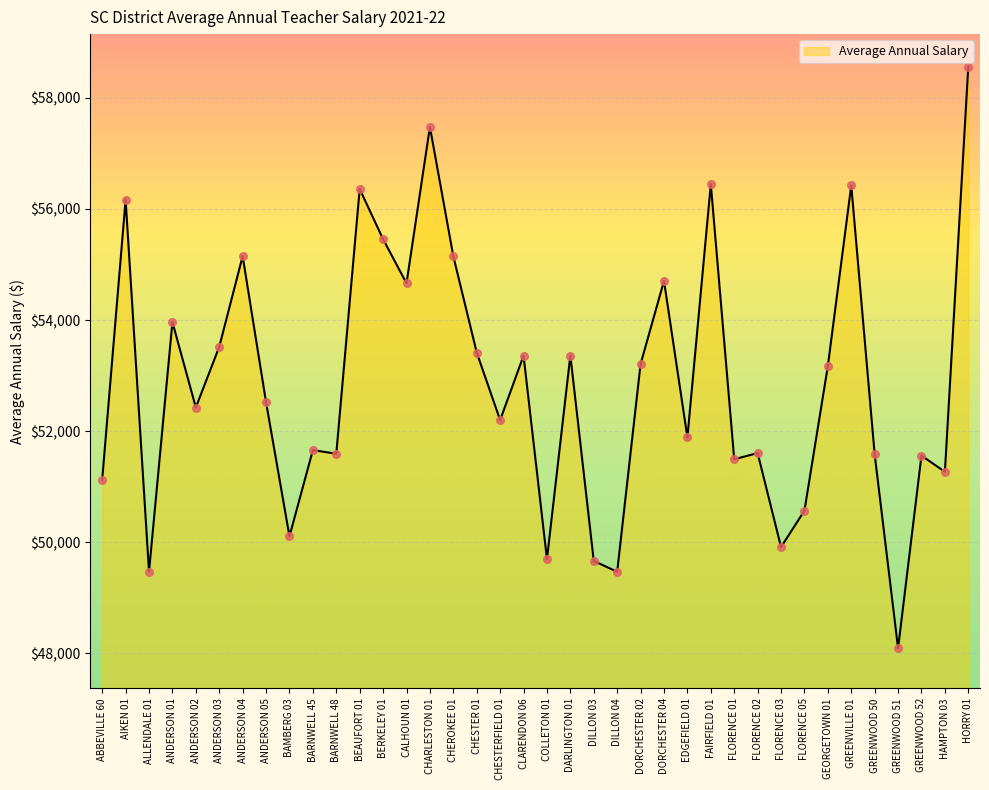

Between FAIRFIELD 01 and CHESTERFIELD 01, which is larger?

FAIRFIELD 01